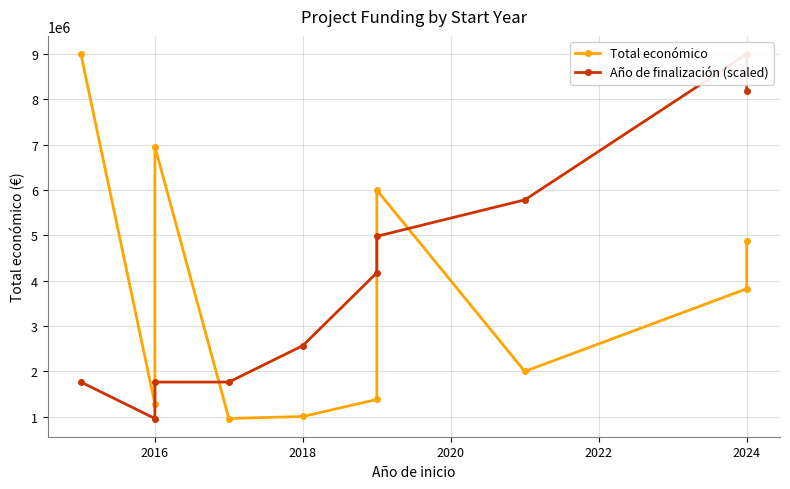

What is the minimum value shown in the chart?

960603.0